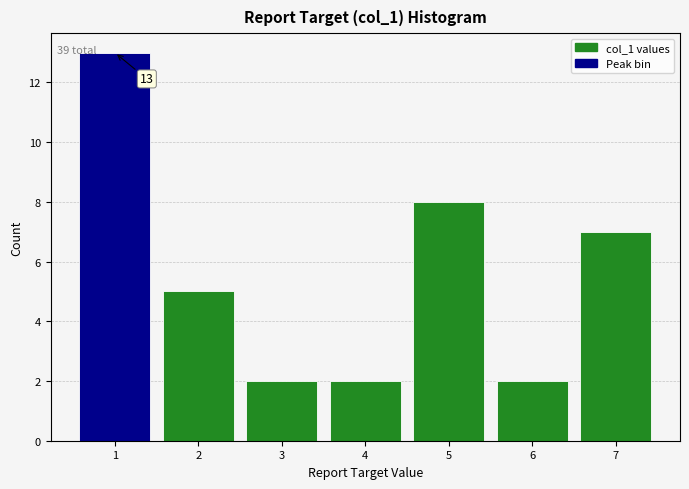

Which range on the x-axis has the tallest bar?

0.5 to 1.5